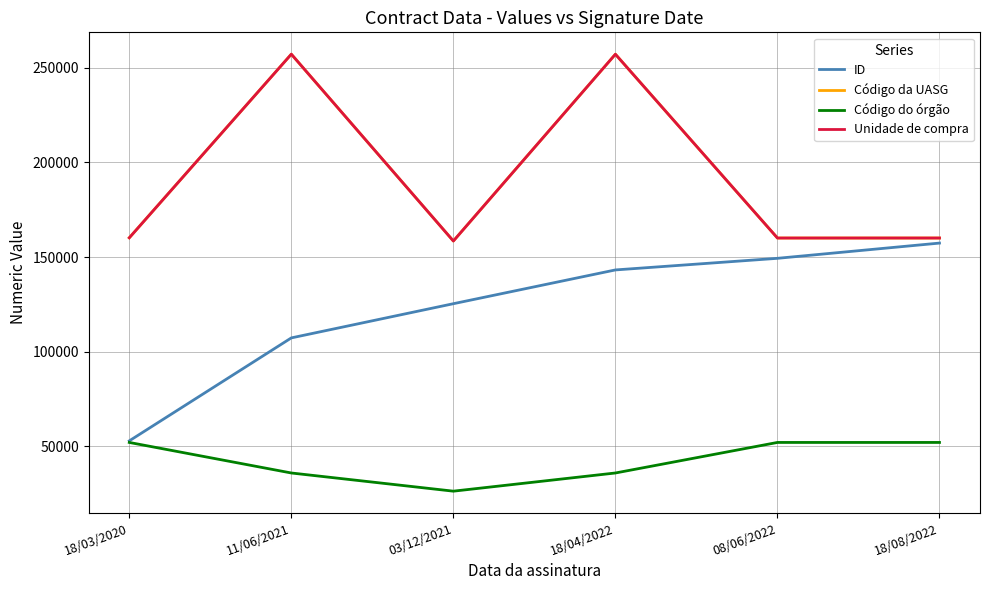

What is the sum of all Código do órgão values?

254766